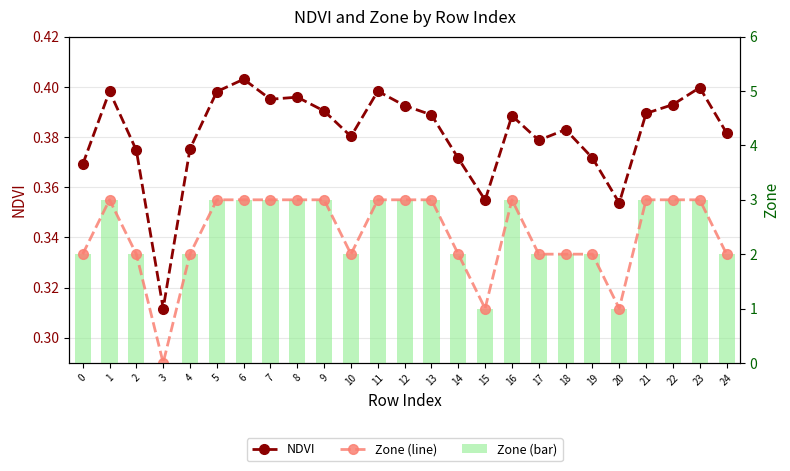

Where is Zone (line) nearest to the value 1?

15